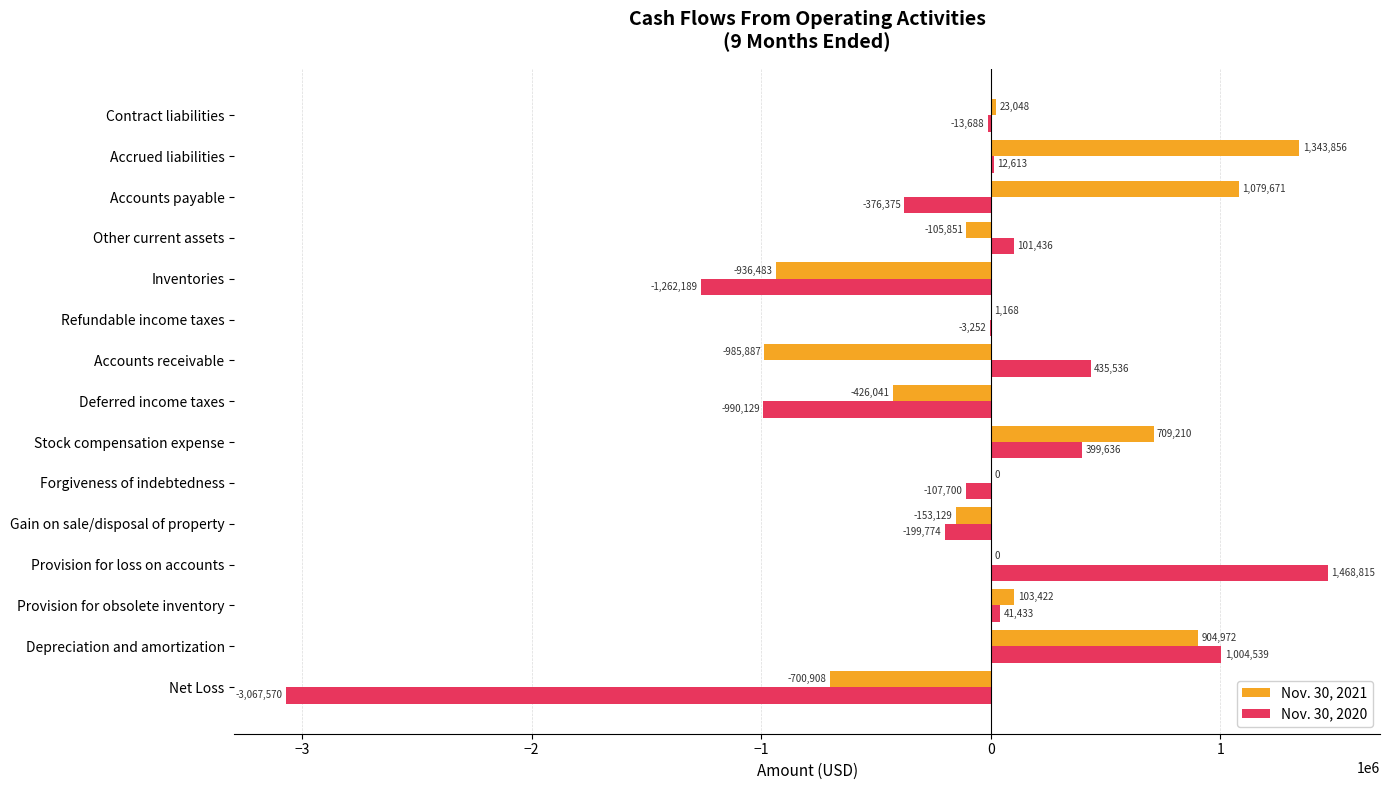

Which series changed the most between Provision for loss on accounts and Stock compensation expense?

Nov. 30, 2020